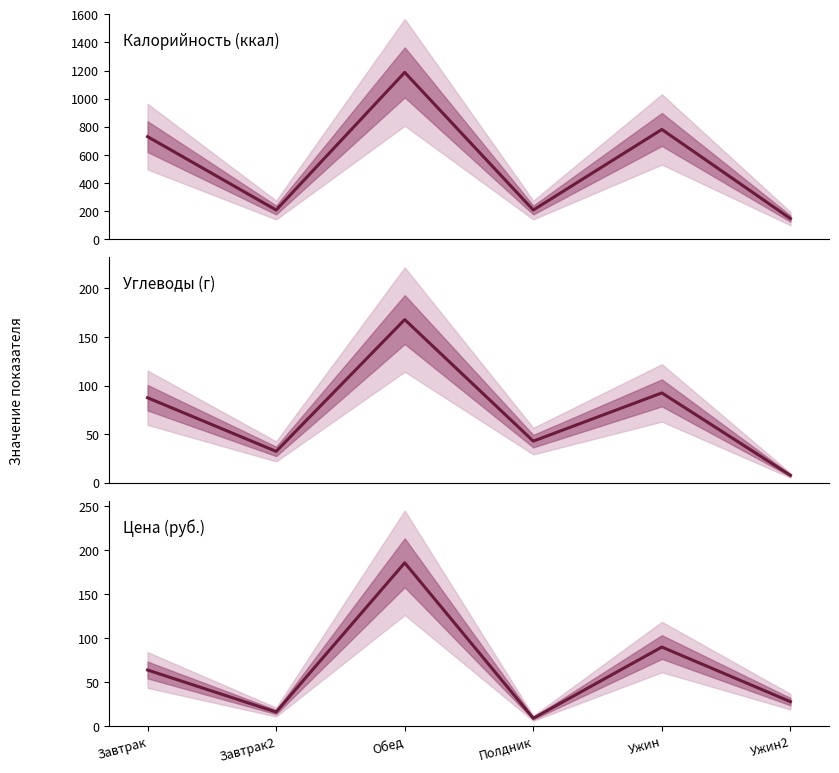

Which series has the largest range (max minus min)?

Калорийность